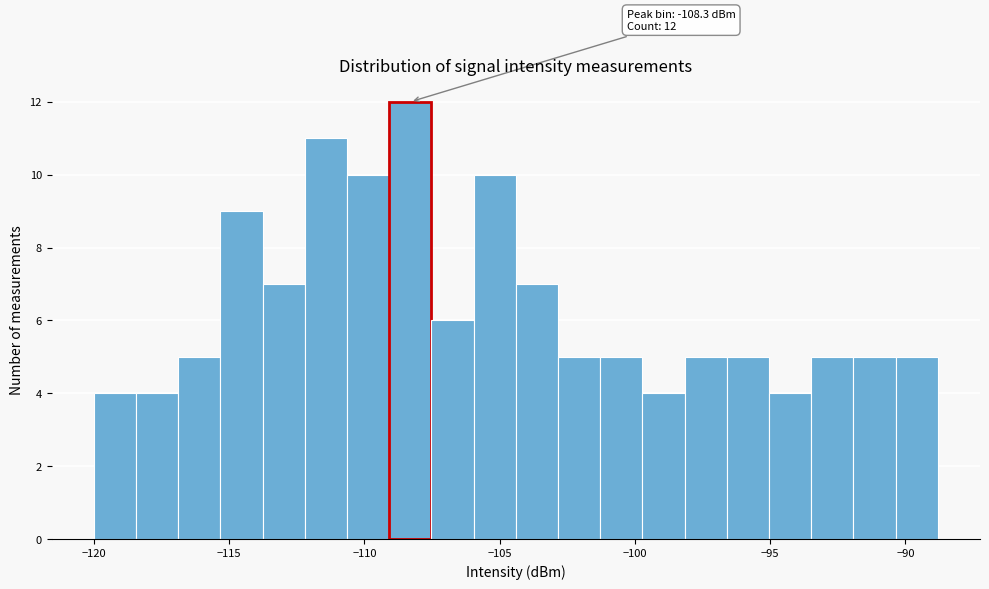

Around what value on the x-axis is the tallest bar? Give the approximate position of its centre, as read against the axis.

-108.5